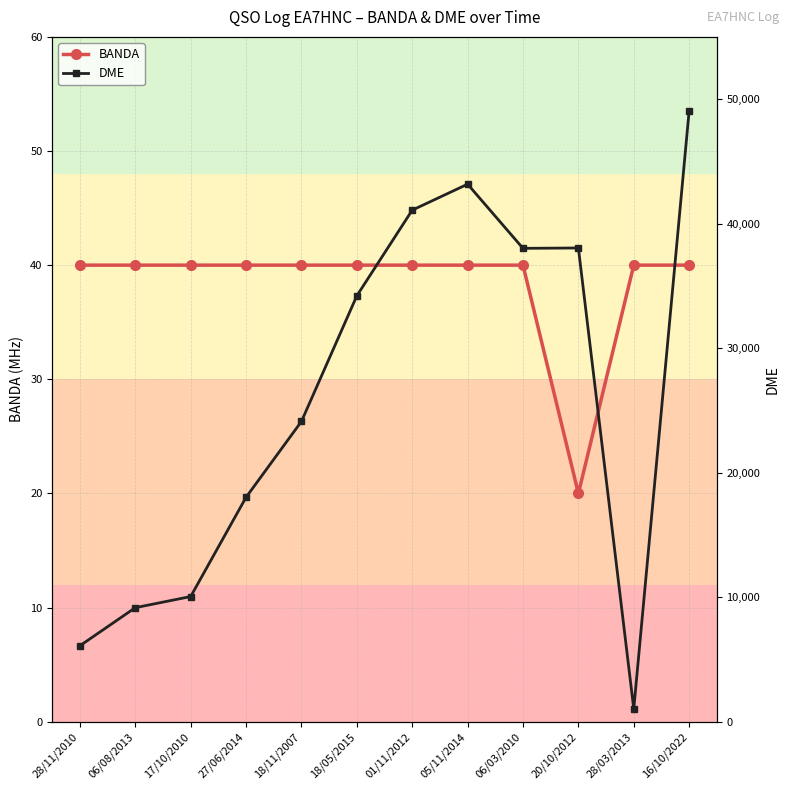

What is the total value across all series at 28/11/2010?

6137